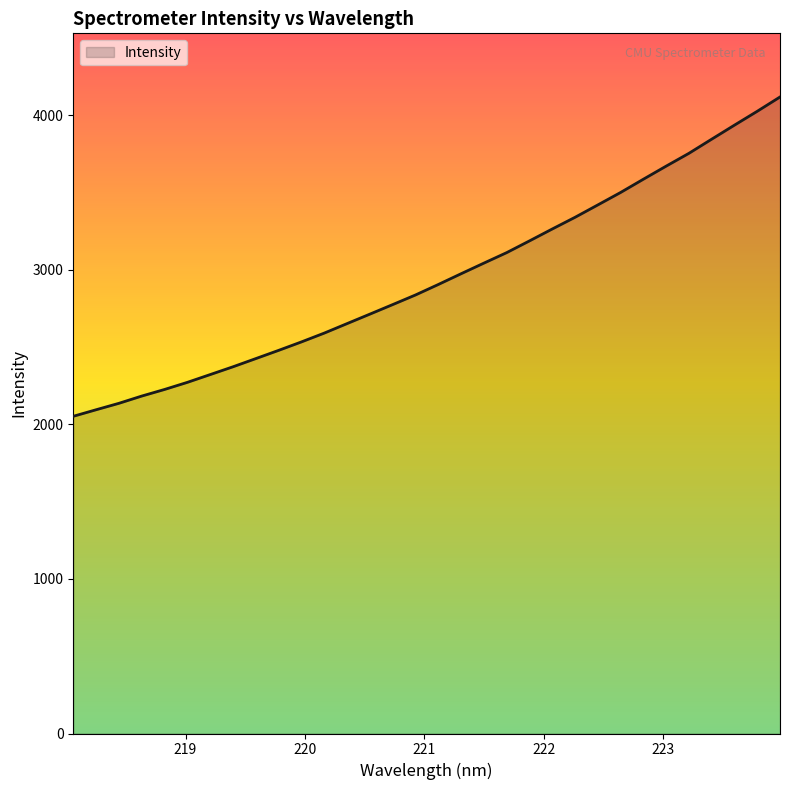

Does the chart have visible grid lines?

No